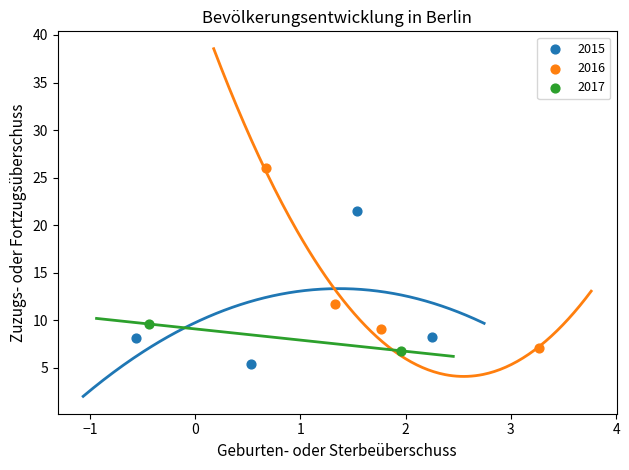

Which series has the widest spread of Y values?

2016